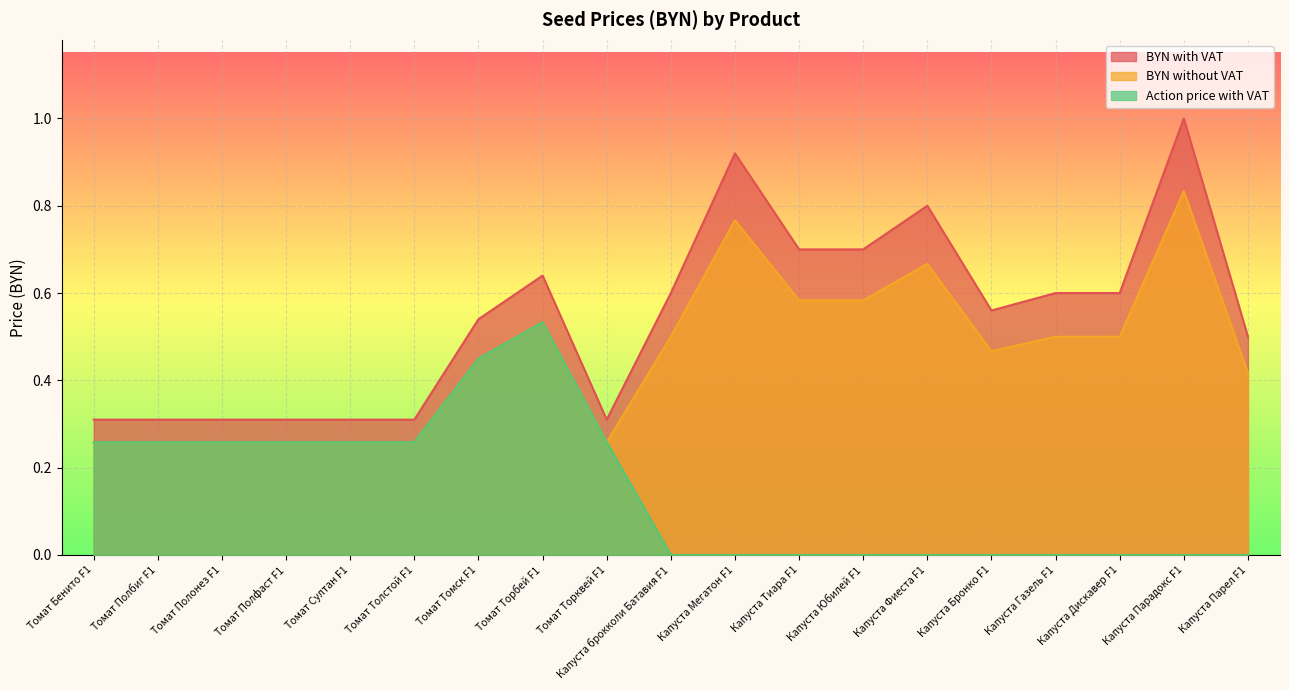

How many Action price with VAT values are between 0 and 1?

19